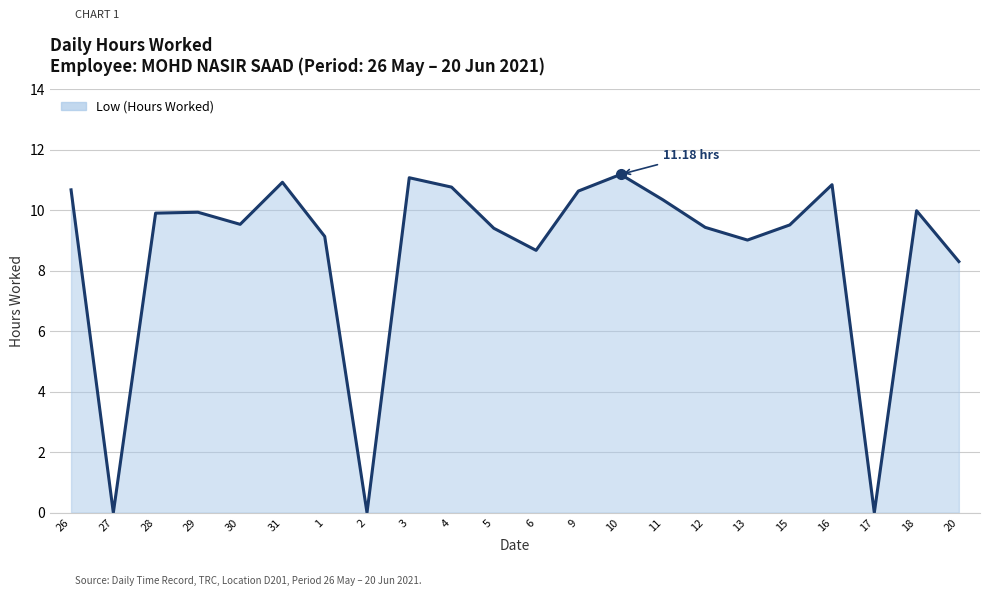

What value does the data have at 18?

10.0